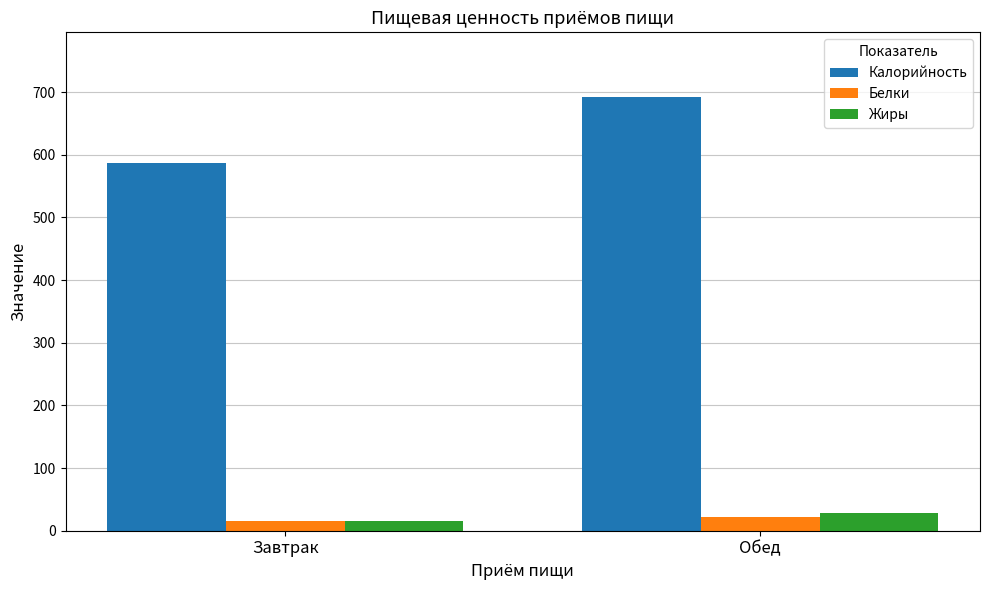

At how many categories does at least one series exceed 106?

2